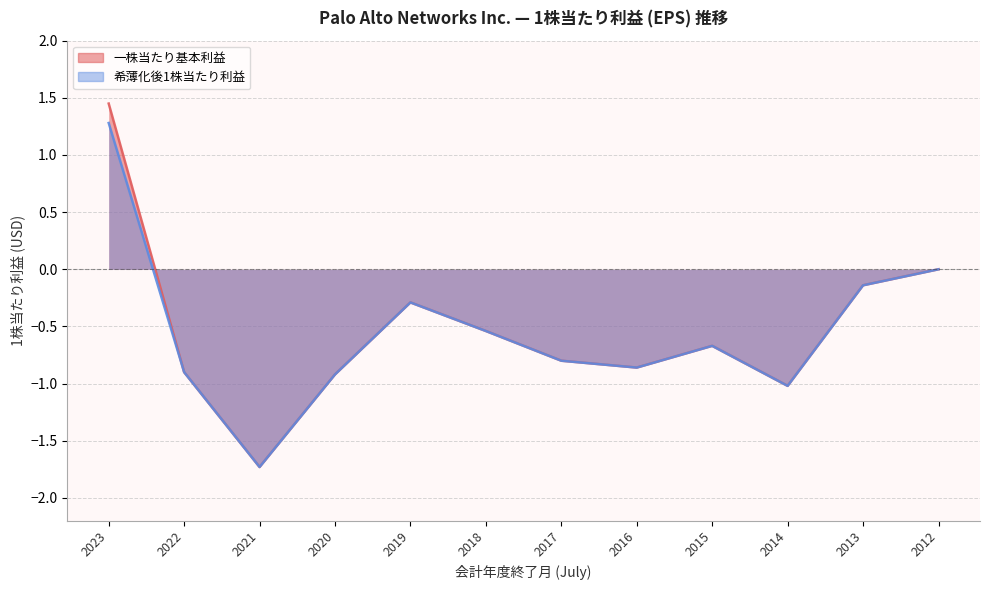

What is the sum of all 希薄化後1株当たり利益 values?

-6.6